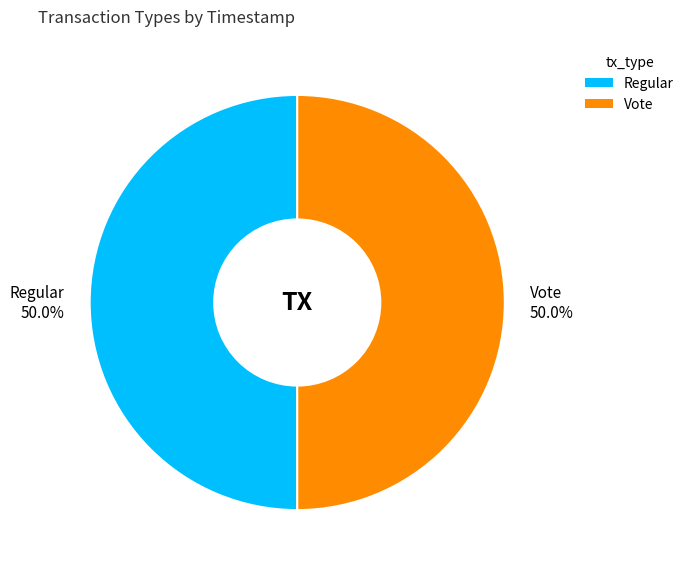

To the nearest percent, what is the combined percentage of Vote and Regular?

100%